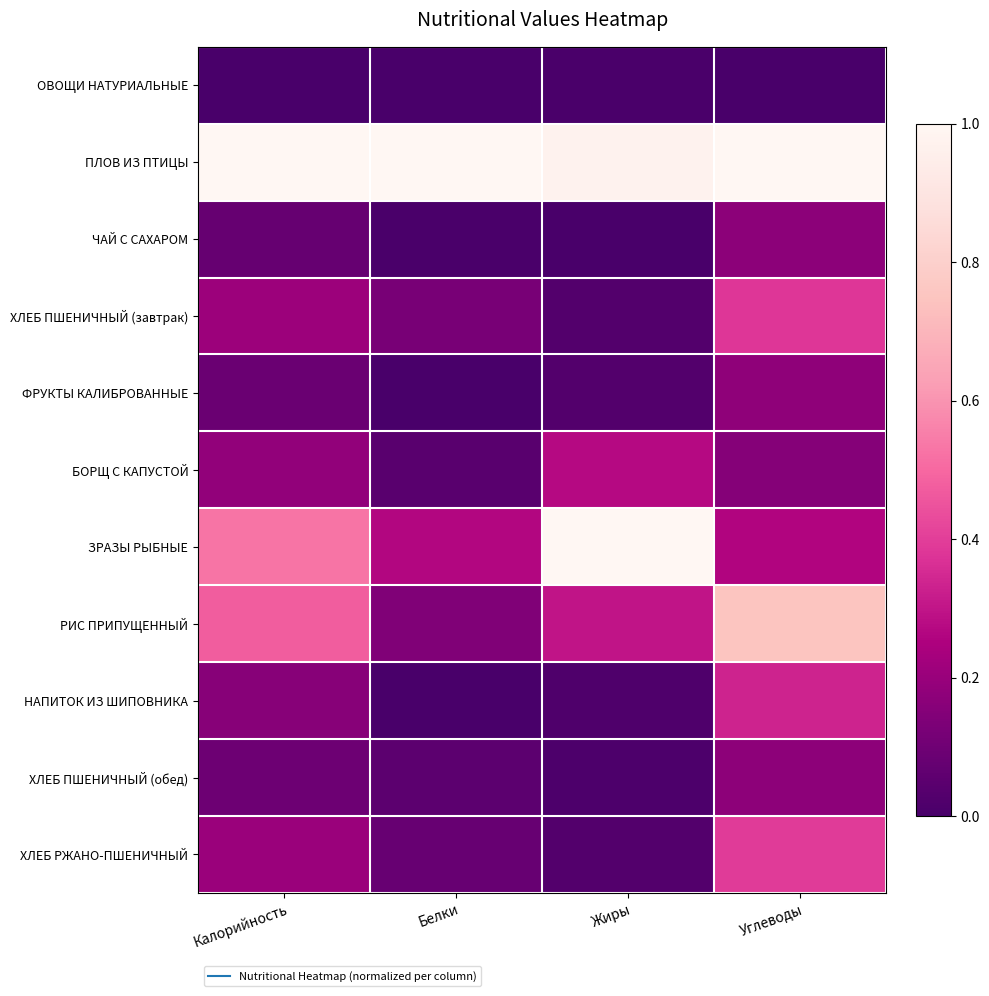

Reading left to right, list all the values displayed in this chart.

ОВОЩИ НАТУРИАЛЬНЫЕ: Калорийность=0.0	Белки=0.0	Жиры=0.0	Углеводы=0.0
ПЛОВ ИЗ ПТИЦЫ: Калорийность=1.0	Белки=1.0	Жиры=1.0	Углеводы=1.0
ЧАЙ С САХАРОМ: Калорийность=0.1	Белки=0.0	Жиры=0.0	Углеводы=0.2
ХЛЕБ ПШЕНИЧНЫЙ (завтрак): Калорийность=0.2	Белки=0.1	Жиры=0.0	Углеводы=0.4
ФРУКТЫ КАЛИБРОВАННЫЕ: Калорийность=0.1	Белки=0.0	Жиры=0.0	Углеводы=0.2
БОРЩ С КАПУСТОЙ: Калорийность=0.2	Белки=0.0	Жиры=0.3	Углеводы=0.2
ЗРАЗЫ РЫБНЫЕ: Калорийность=0.5	Белки=0.3	Жиры=1.0	Углеводы=0.3
РИС ПРИПУЩЕННЫЙ: Калорийность=0.5	Белки=0.1	Жиры=0.3	Углеводы=0.8
НАПИТОК ИЗ ШИПОВНИКА: Калорийность=0.2	Белки=0.0	Жиры=0.0	Углеводы=0.3
ХЛЕБ ПШЕНИЧНЫЙ (обед): Калорийность=0.1	Белки=0.1	Жиры=0.0	Углеводы=0.2
ХЛЕБ РЖАНО-ПШЕНИЧНЫЙ: Калорийность=0.2	Белки=0.1	Жиры=0.0	Углеводы=0.4